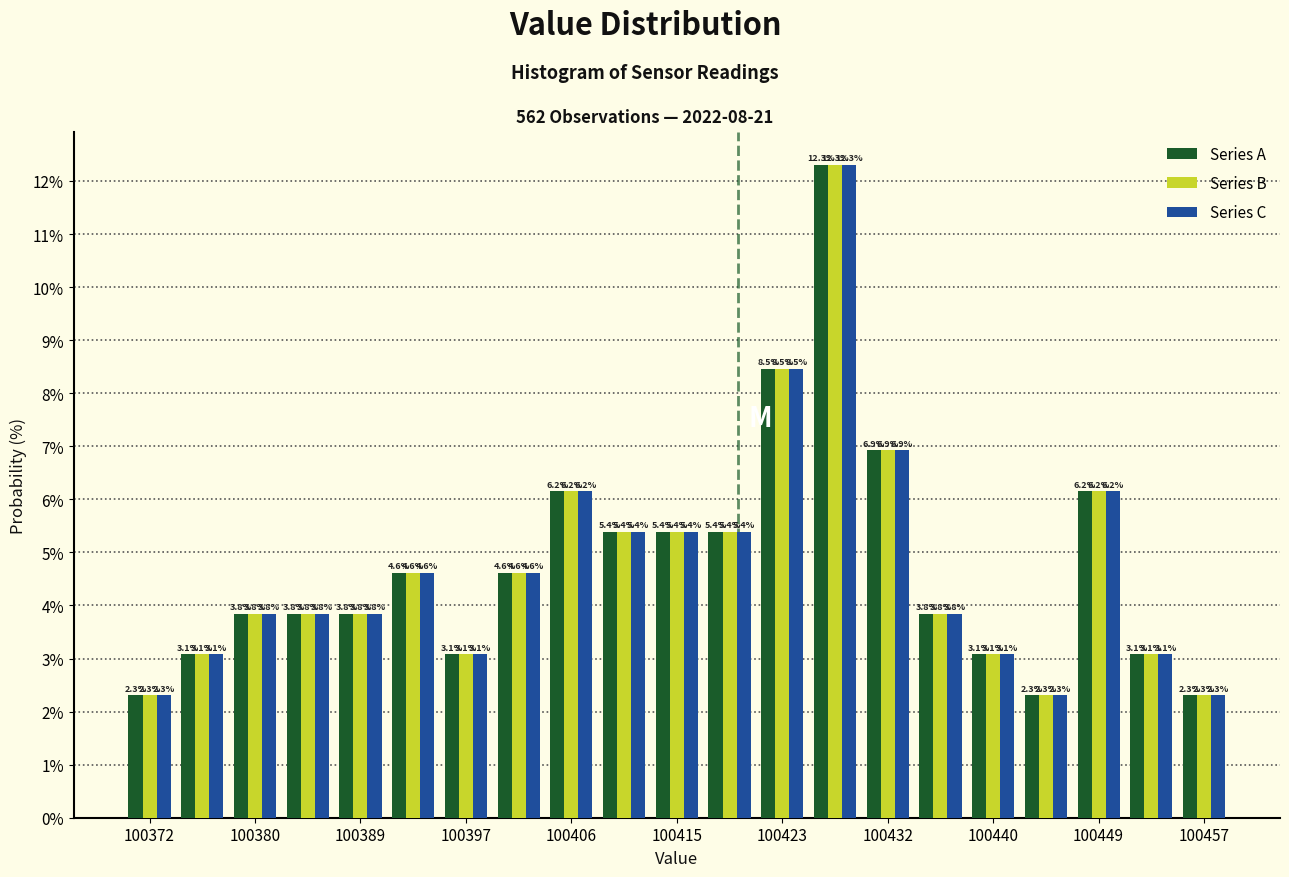

In the Series A series, which range on the x-axis has the tallest bar?

100426 to 100430